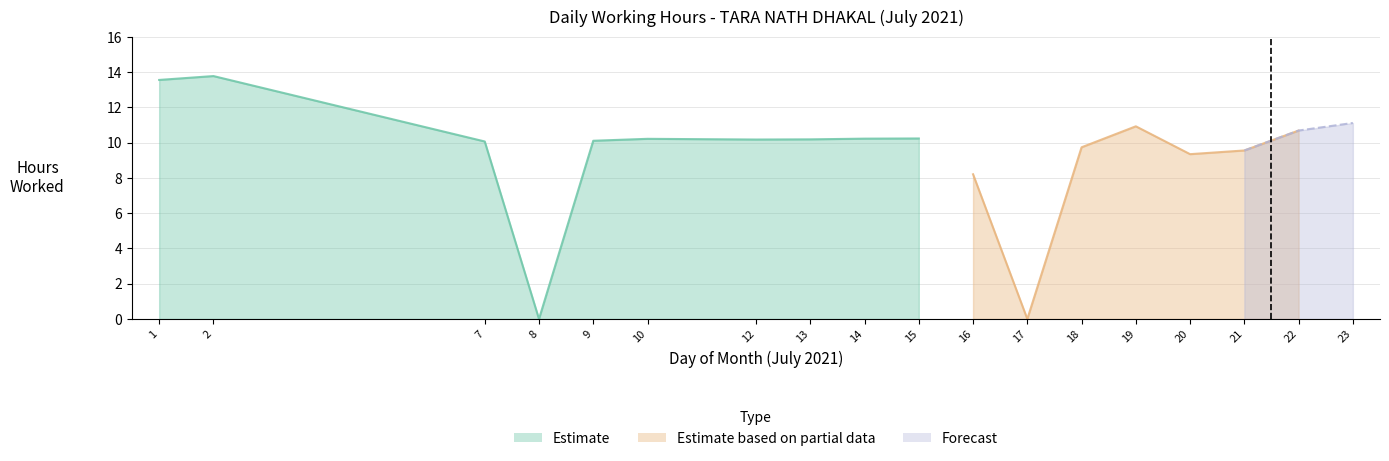

Reading right to left, transcribe all the data shown in this chart.

23=11.1	22=10.7	21=9.6	20=9.3	19=10.9	18=9.7	17=0.0	16=8.2	15=10.2	14=10.2	13=10.2	12=10.2	10=10.2	9=10.1	8=0.0	7=10.1	2=13.8	1=13.6